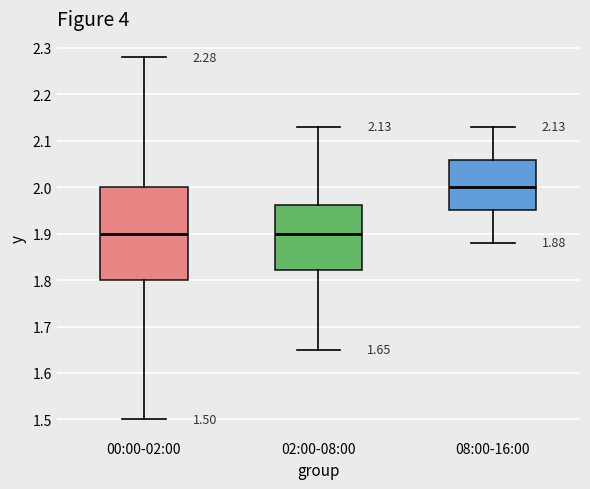

Comparing the boxes themselves (not the whiskers), which one is the tallest?

00:00-02:00